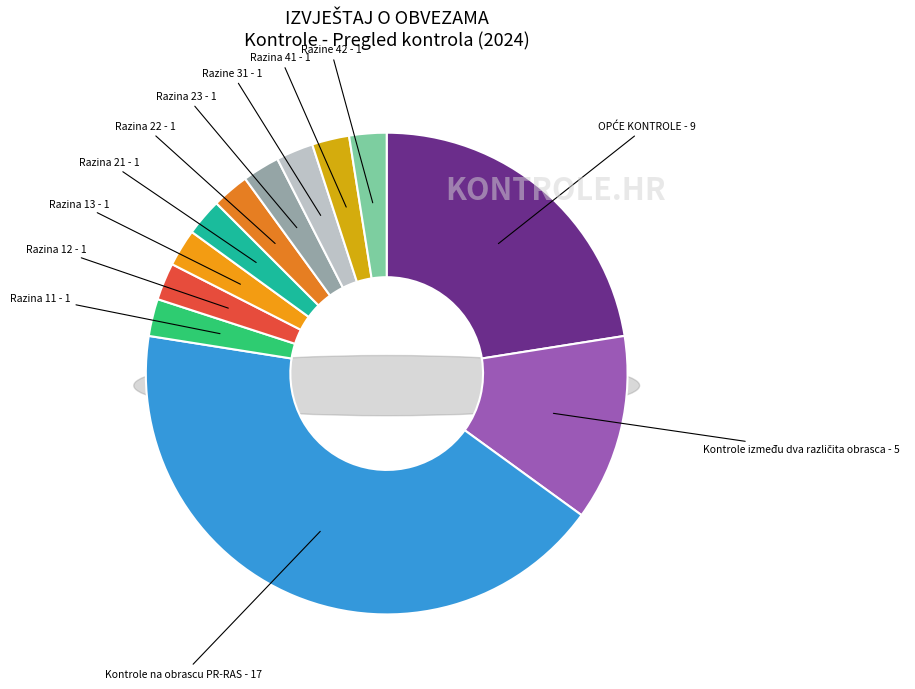

True or false: Razina 22 accounts for 2% of the total.

True